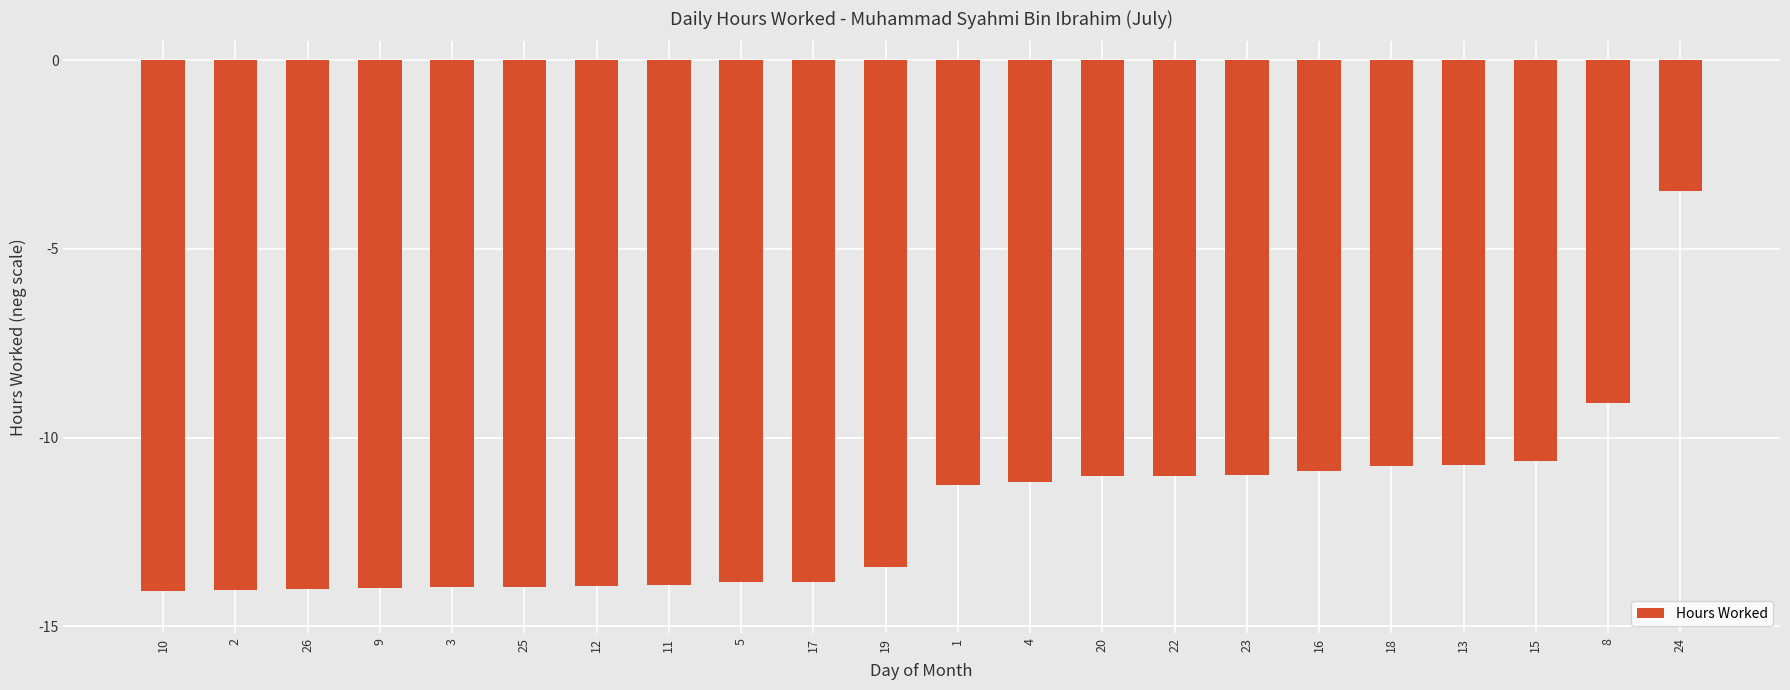

Read the value at 22.

-11.0